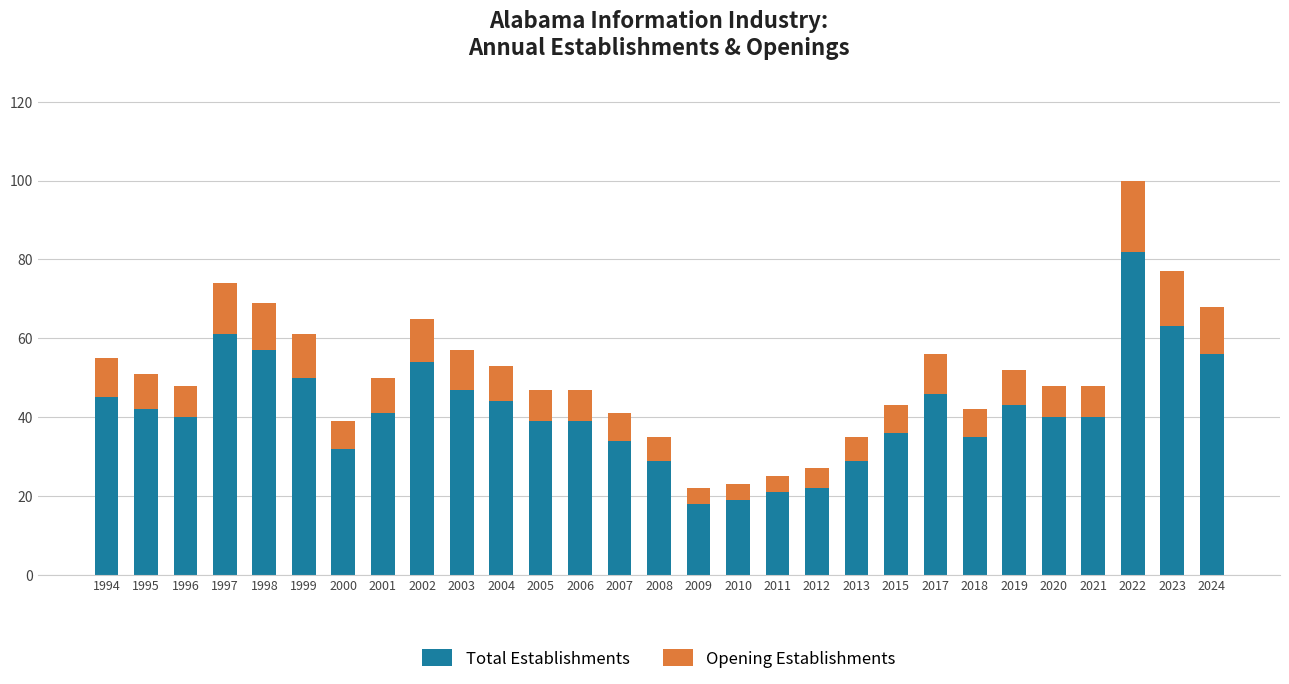

What is the difference between the Total Establishments values at 2003 and 2015?

11